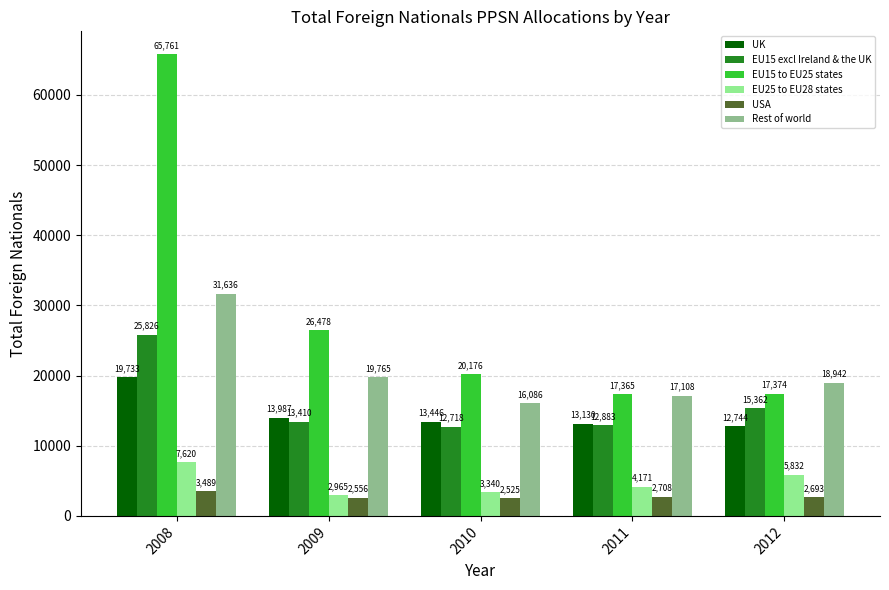

Is the value of UK at 2010 greater than the value of EU15 excl Ireland & the UK at 2011?

Yes